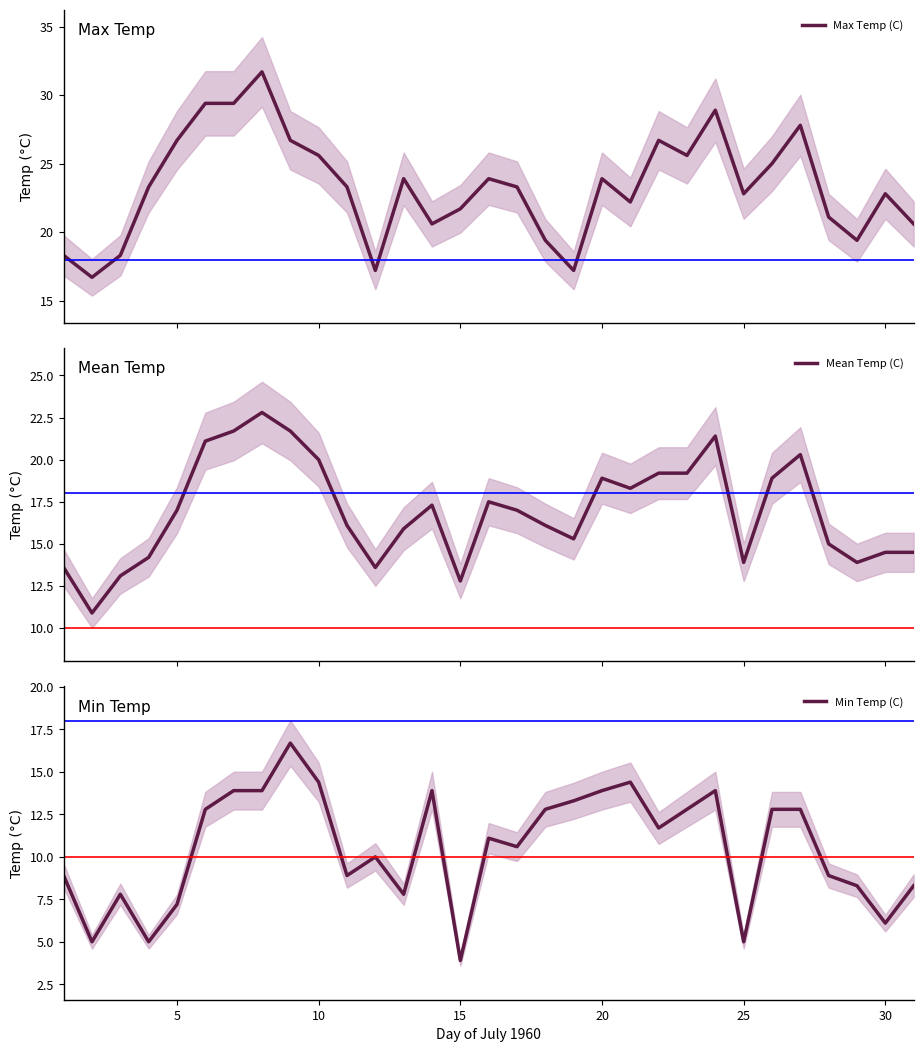

What is the highest value of the Mean Temp (C) series?

22.8